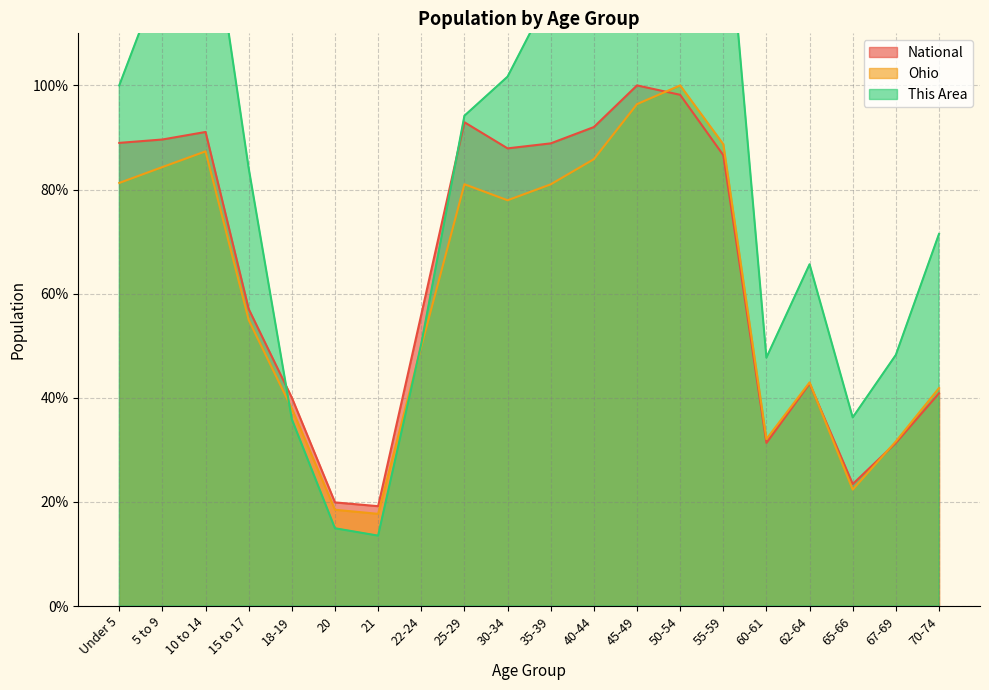

What is the maximum value shown in the chart?

154.8